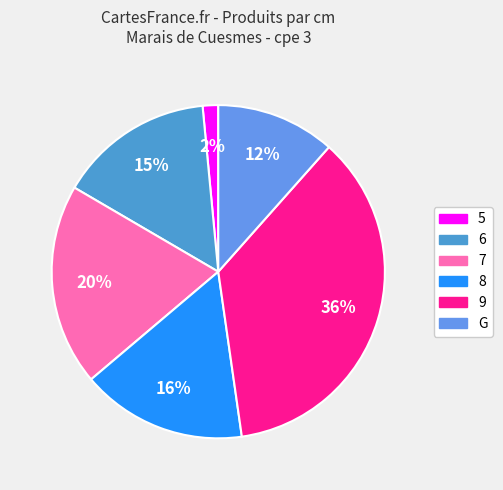

Which slice is the smallest?

5